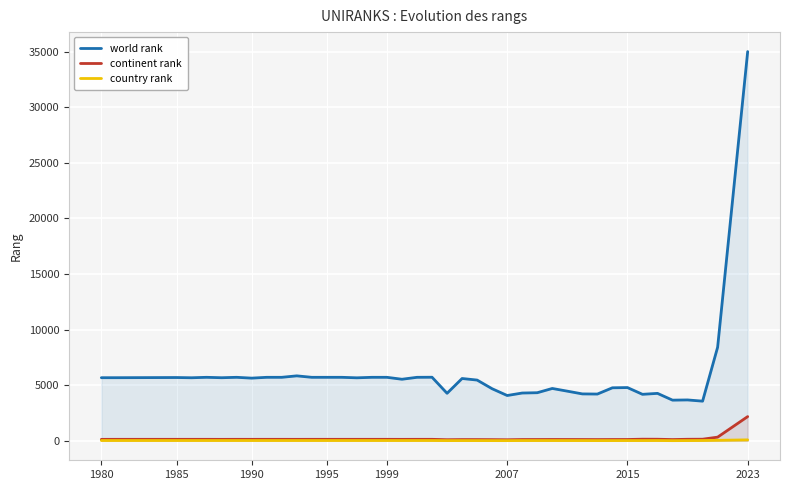

True or false: world rank and country rank intersect in this chart.

False